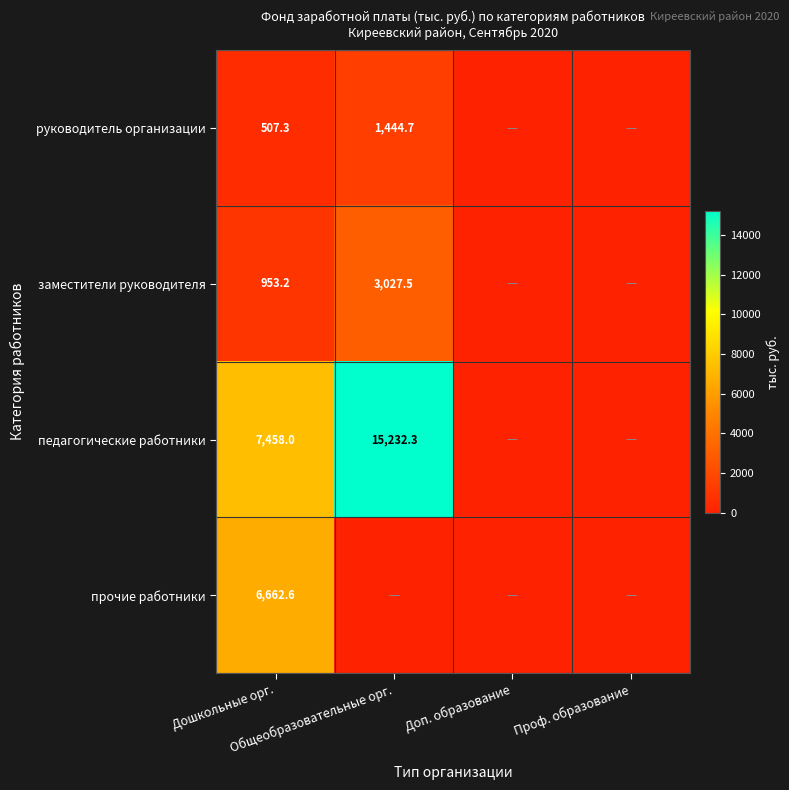

What is the average value of the педагогические работники series?

5672.6